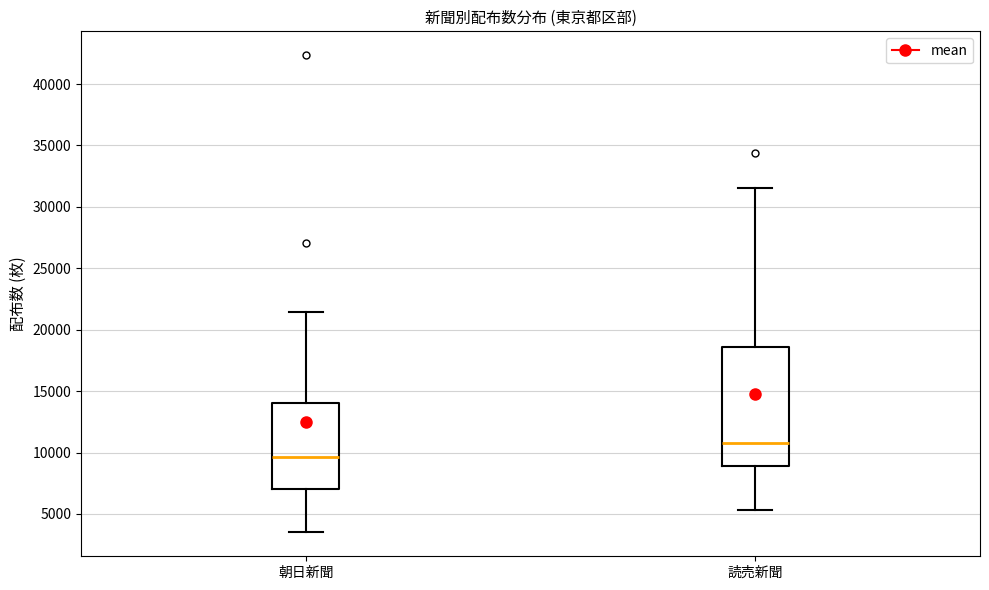

Reading left to right, transcribe this box plot: for each box, give where its median line is, the range the box spans, and where its two whiskers end, as read against the y-axis. The values are not printed on the chart, so give them approximately, as read against the axis.

朝日新聞: median 9500, box 7000 to 14000, whiskers 3500 to 21500
読売新聞: median 11000, box 9000 to 18500, whiskers 5500 to 31500